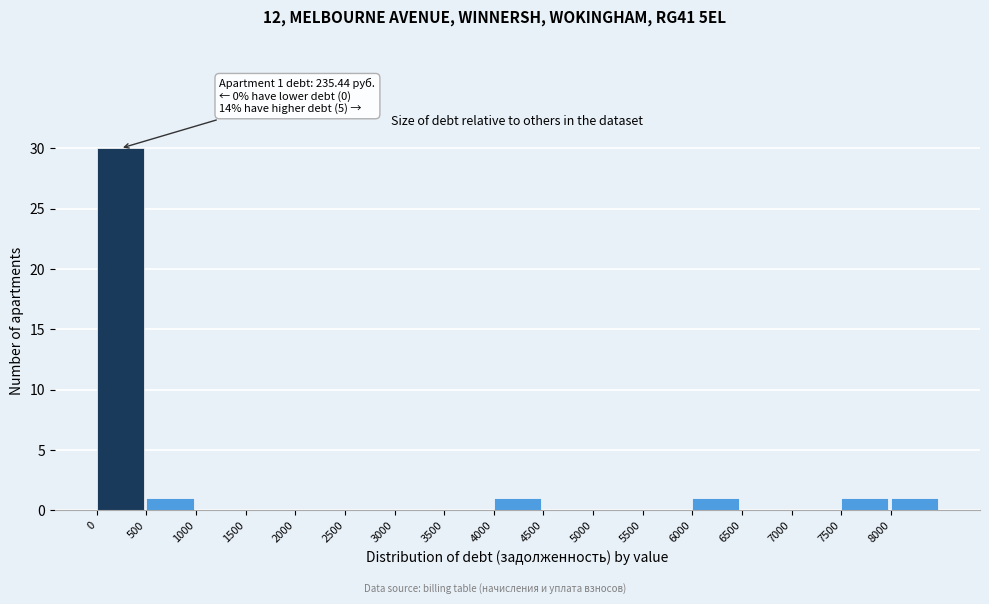

Over which range of the x-axis is the bar tallest?

0 to 500